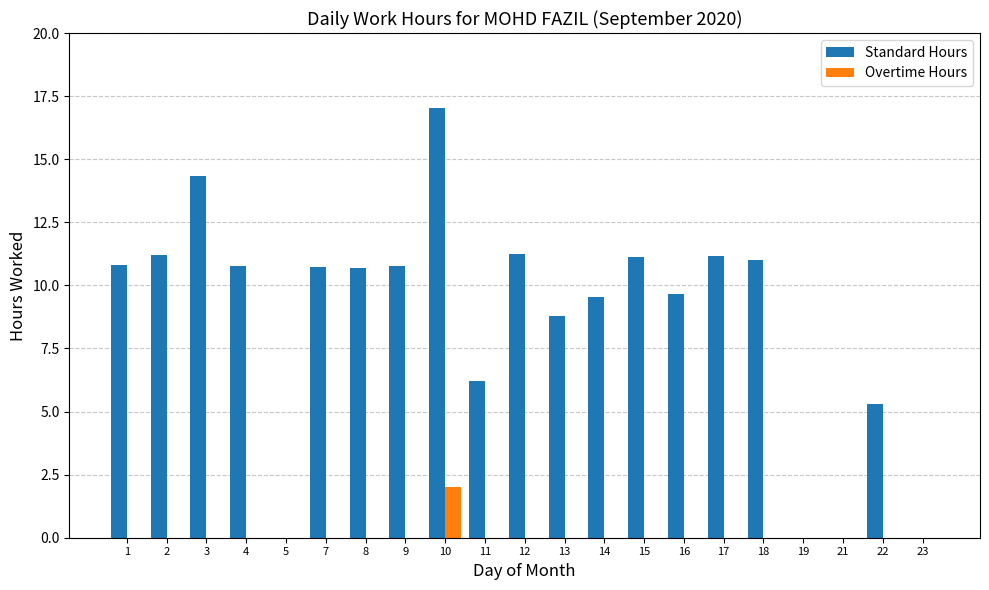

At which label does Standard Hours reach its peak?

10